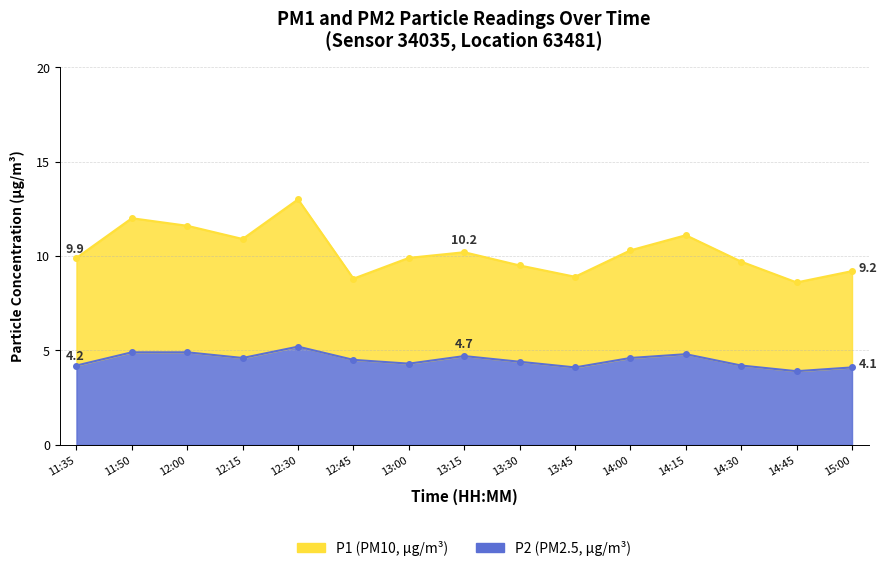

What is the average value of the P1 series?

10.2